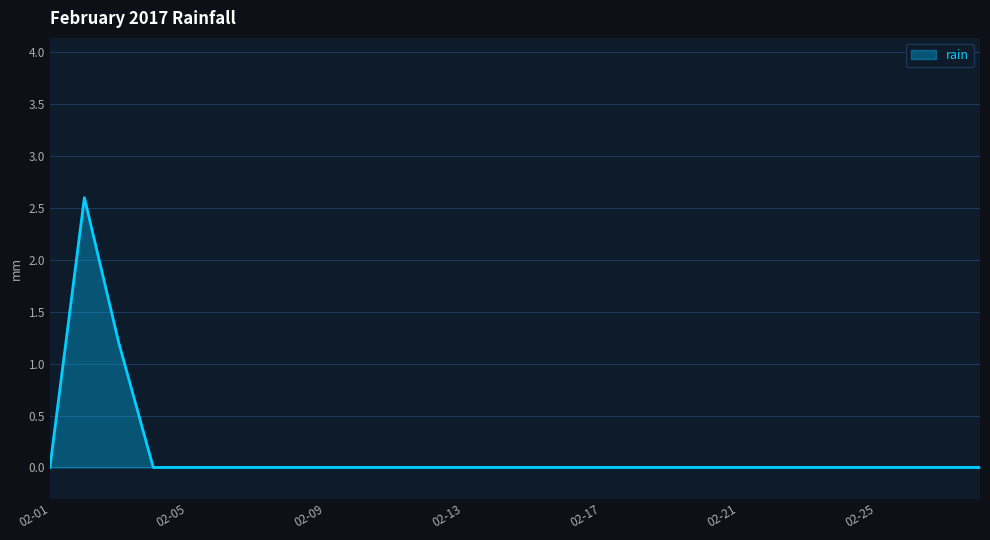

What is the difference between the maximum and minimum values?

2.6